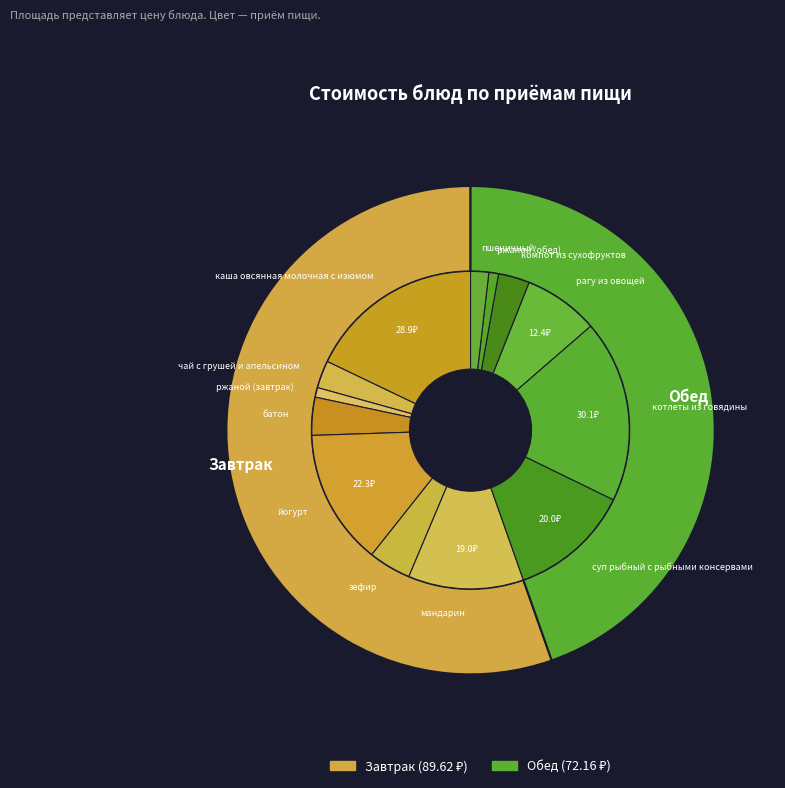

What is the largest slice in the pie chart?

котлеты из говядины